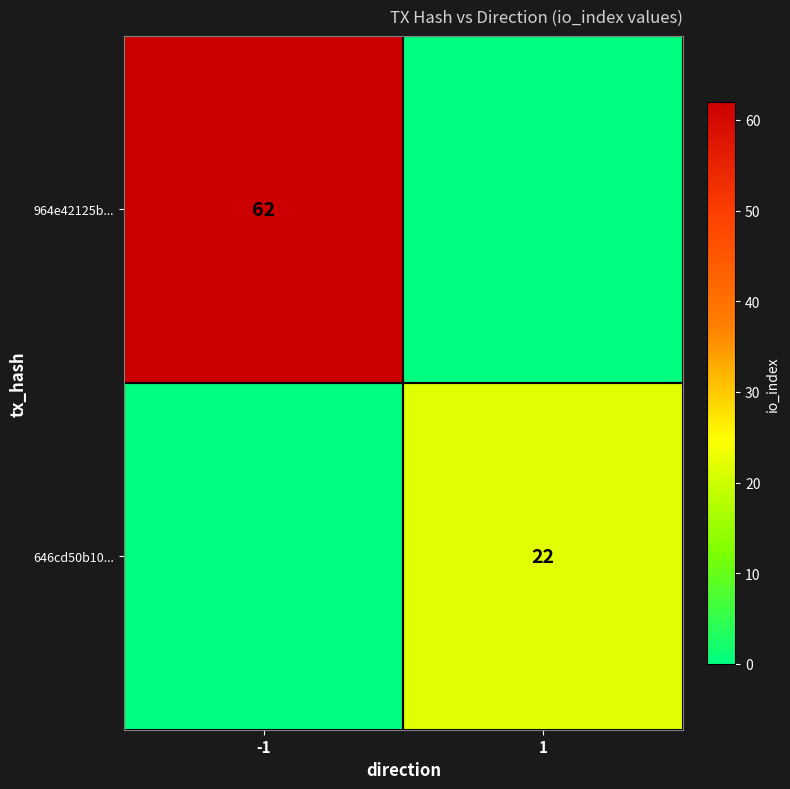

Is the value of 964e42125b... at -1 greater than the value of 646cd50b10... at 1?

Yes